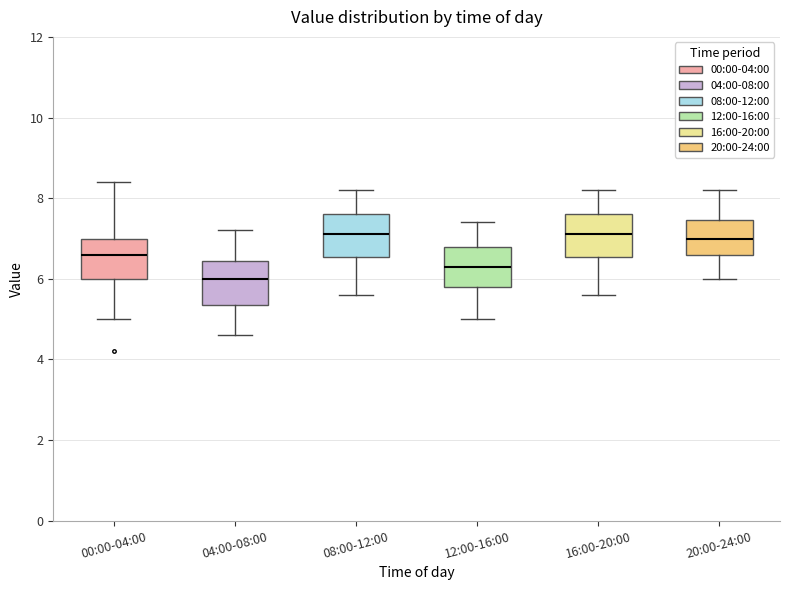

Which box's median line is the lowest?

04:00-08:00